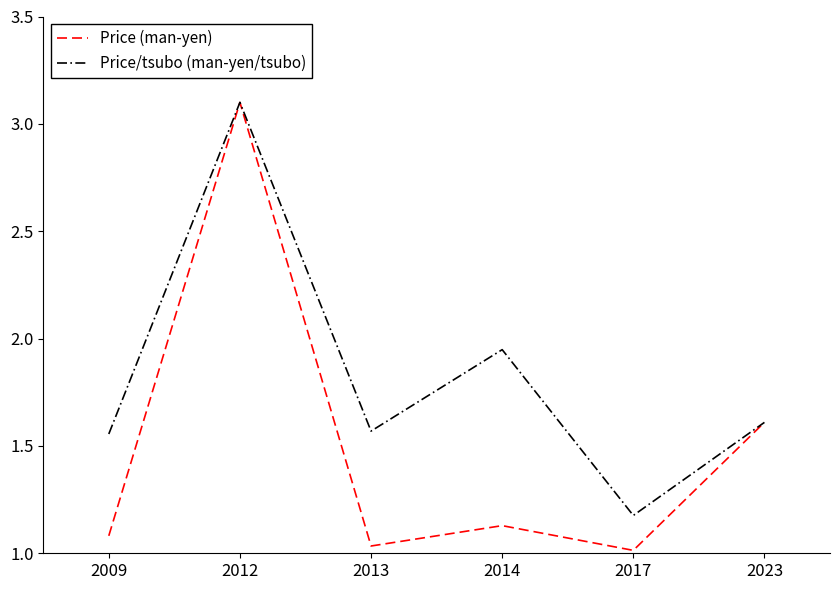

At which category is the sum across all series the highest?

2012